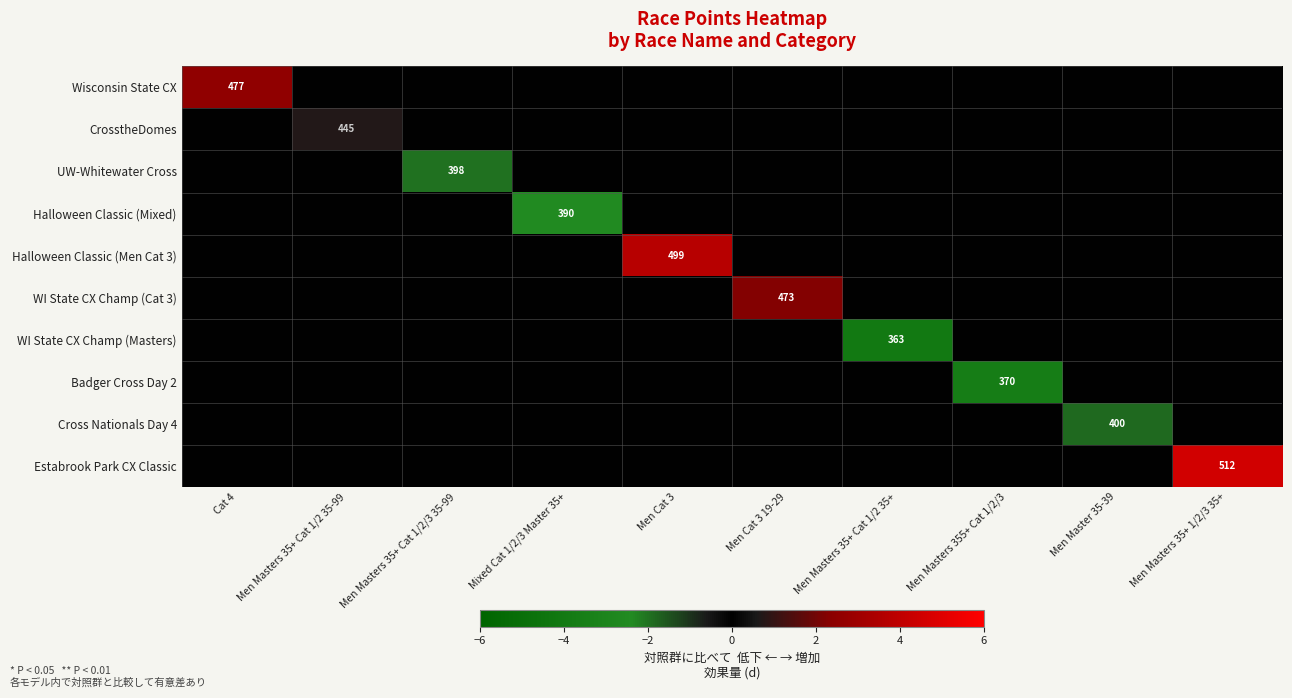

Rank the series at Men Cat 3 19-29 from highest to lowest value.

WI State CX Champ (Cat 3), Wisconsin State CX, CrosstheDomes, UW-Whitewater Cross, Halloween Classic (Mixed), Halloween Classic (Men Cat 3), WI State CX Champ (Masters), Badger Cross Day 2, Cross Nationals Day 4, Estabrook Park CX Classic